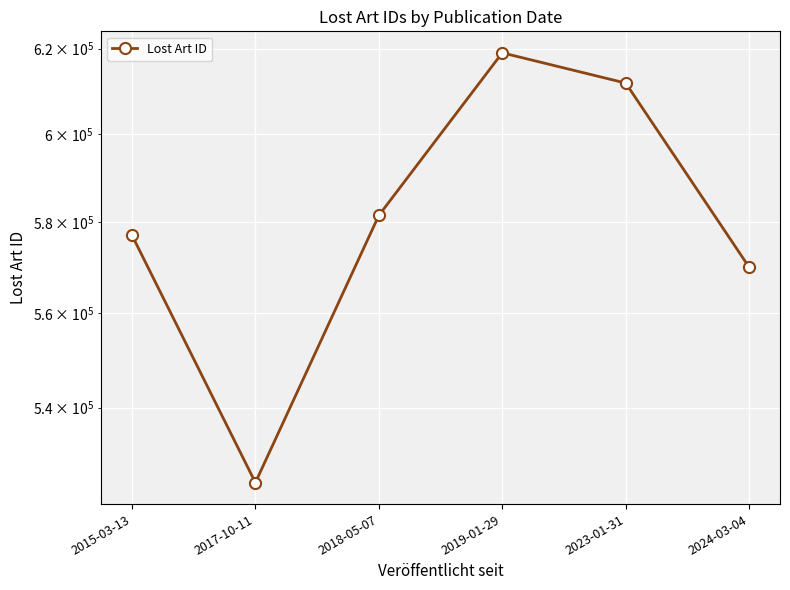

Reading right to left, what are all the values shown in this chart?

2024-03-04=570007	2023-01-31=611862	2019-01-29=619027	2018-05-07=581475	2017-10-11=524666	2015-03-13=577071